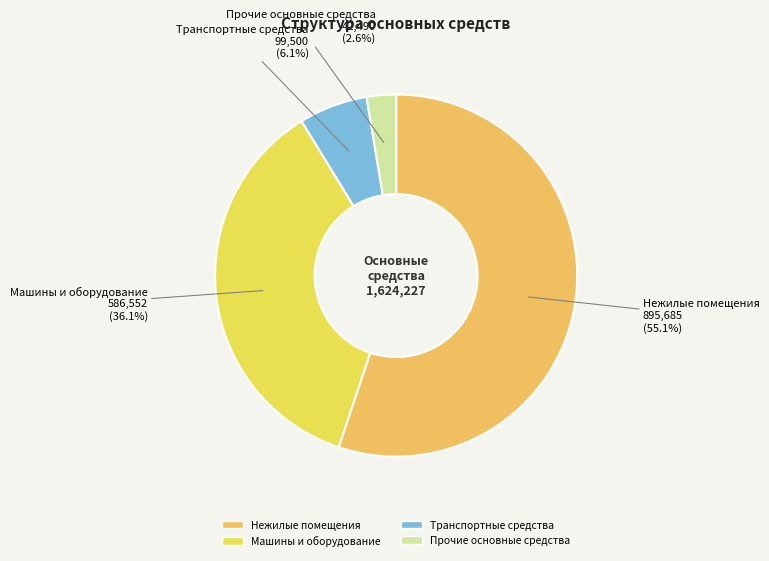

To the nearest percent, what percentage of the pie is Нежилые помещения?

55%